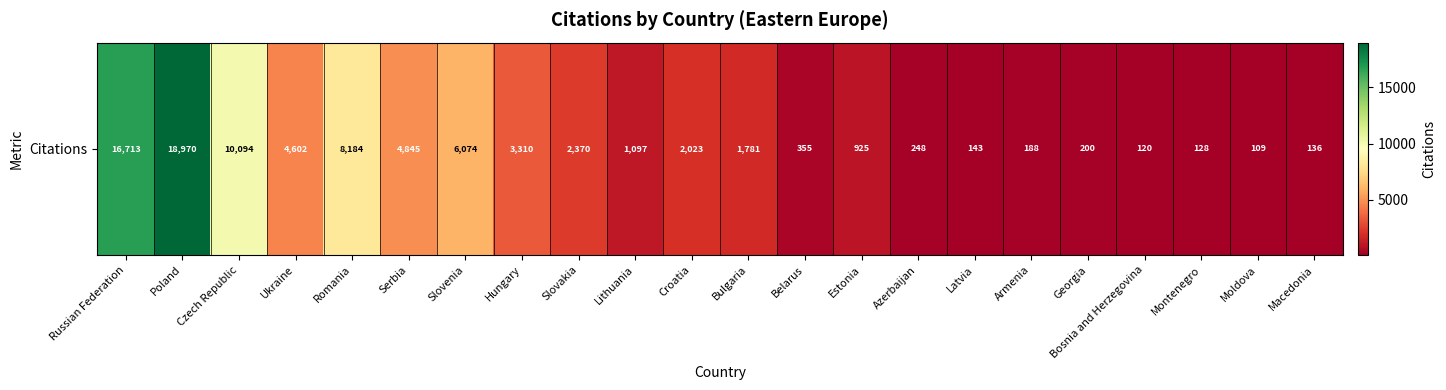

List the labels in order of value, smallest first.

Moldova, Bosnia and Herzegovina, Montenegro, Macedonia, Latvia, Armenia, Georgia, Azerbaijan, Belarus, Estonia, Lithuania, Bulgaria, Croatia, Slovakia, Hungary, Ukraine, Serbia, Slovenia, Romania, Czech Republic, Russian Federation, Poland